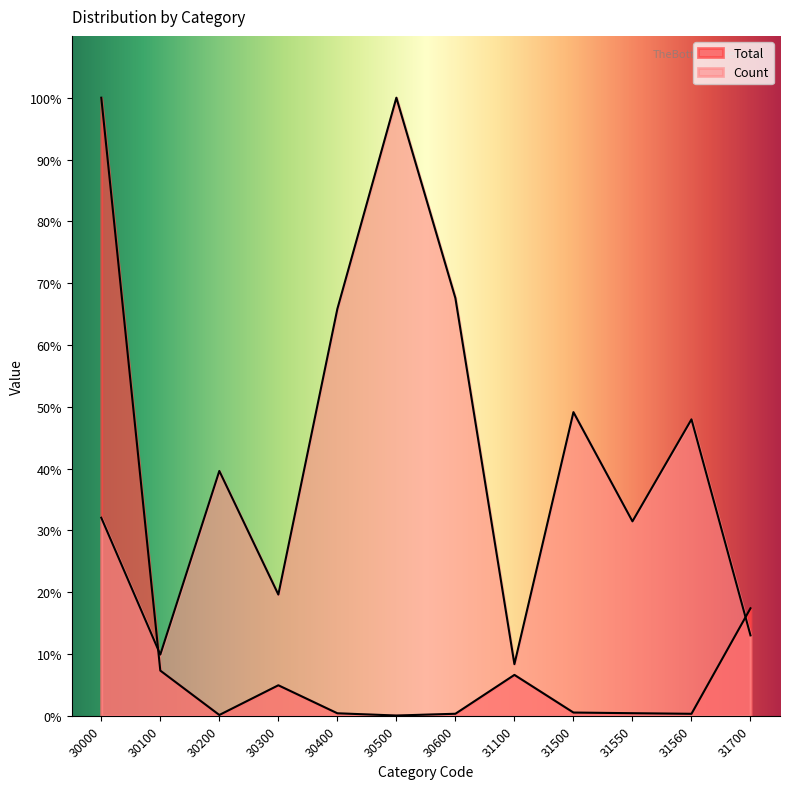

At how many categories does at least one series exceed 79?

2